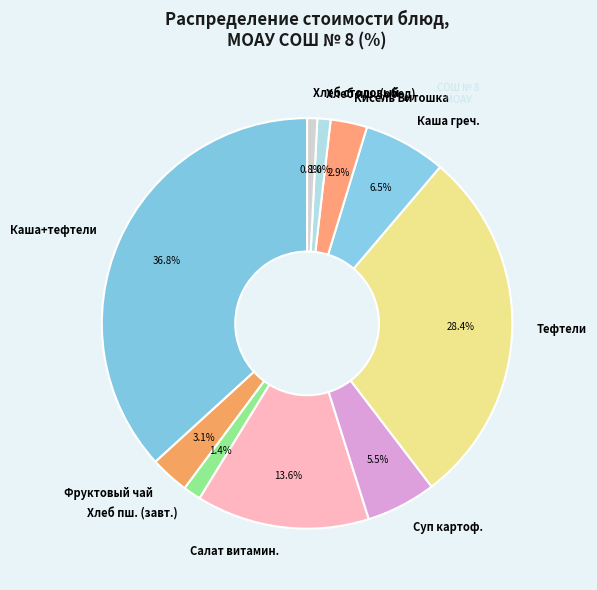

Combined, what portion of the pie is Хлеб пш. (завт.) and Фруктовый чай?

4.5%